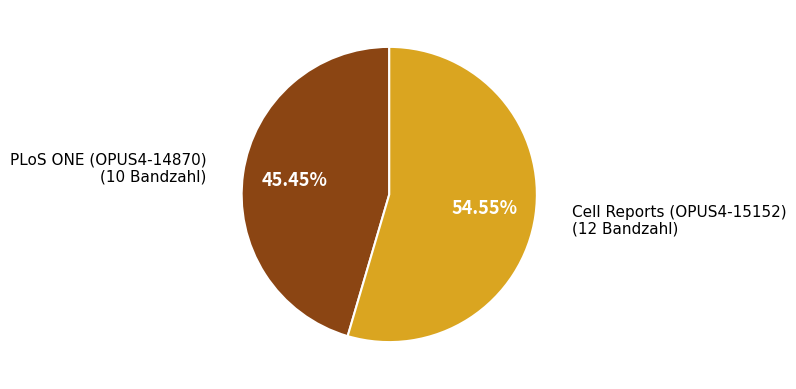

How many segments does this pie chart have?

2